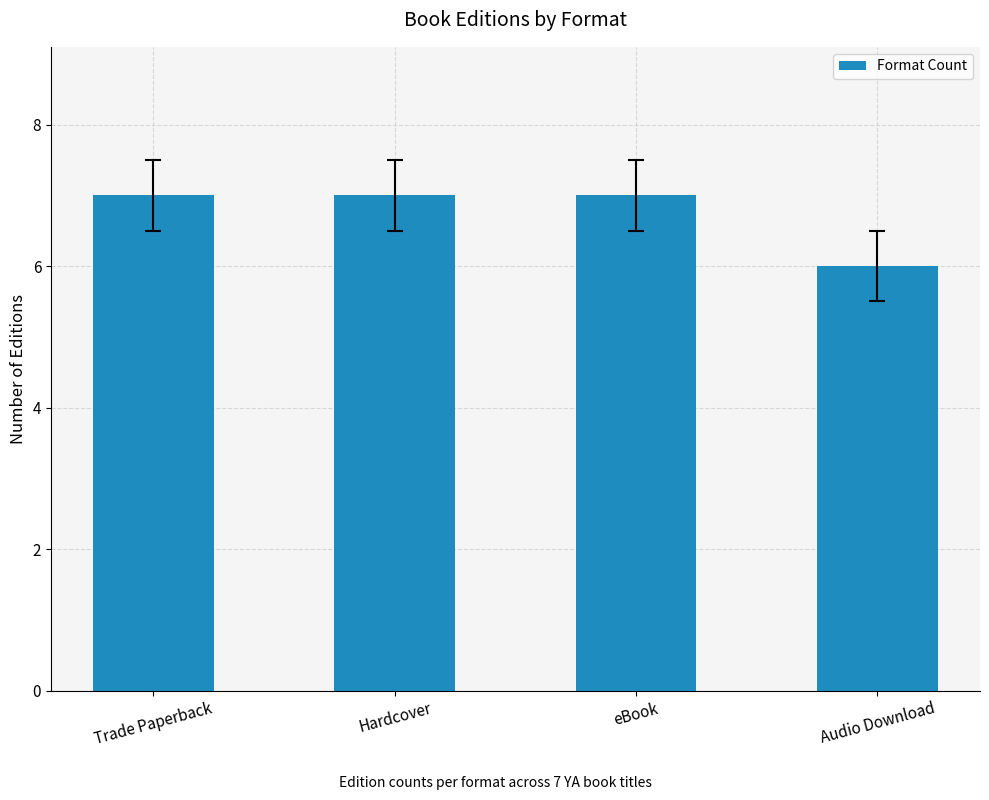

What is the sum of the values at Audio Download and Trade Paperback?

13